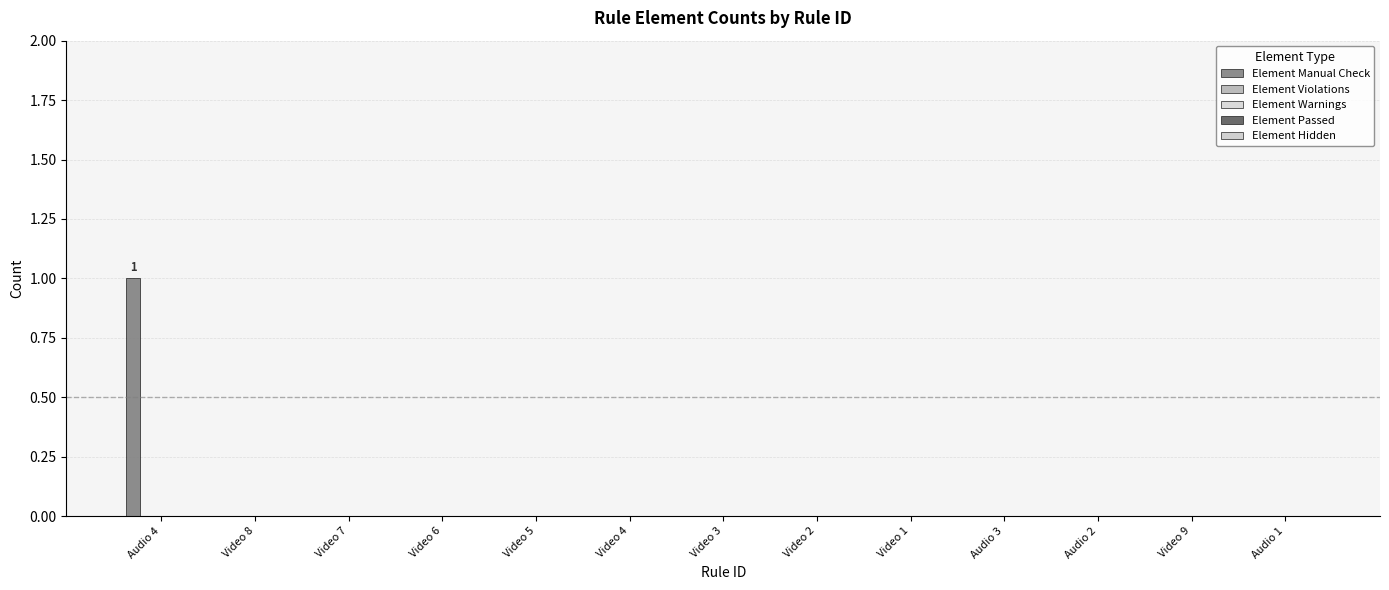

What is the label of the 10th bar from the left?

Audio 3